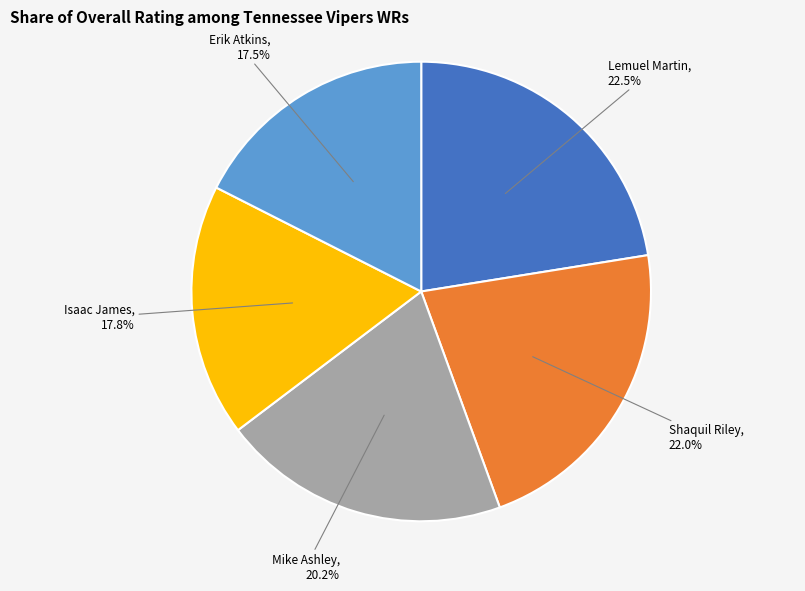

Approximately how many times larger is the value at Shaquil Riley compared to Erik Atkins?

1.3